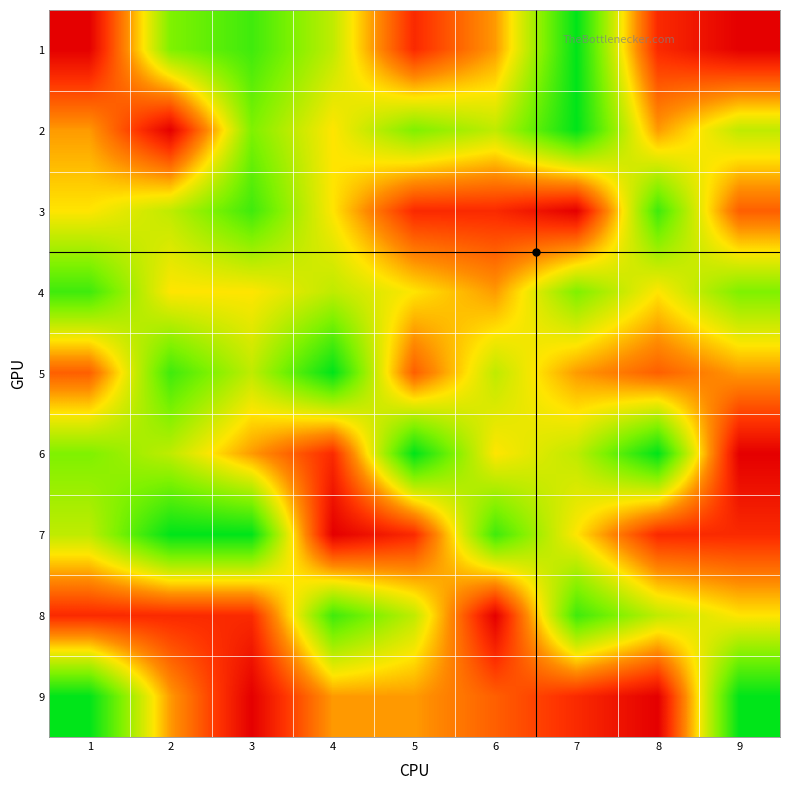

Which series has the largest total across all categories?

9